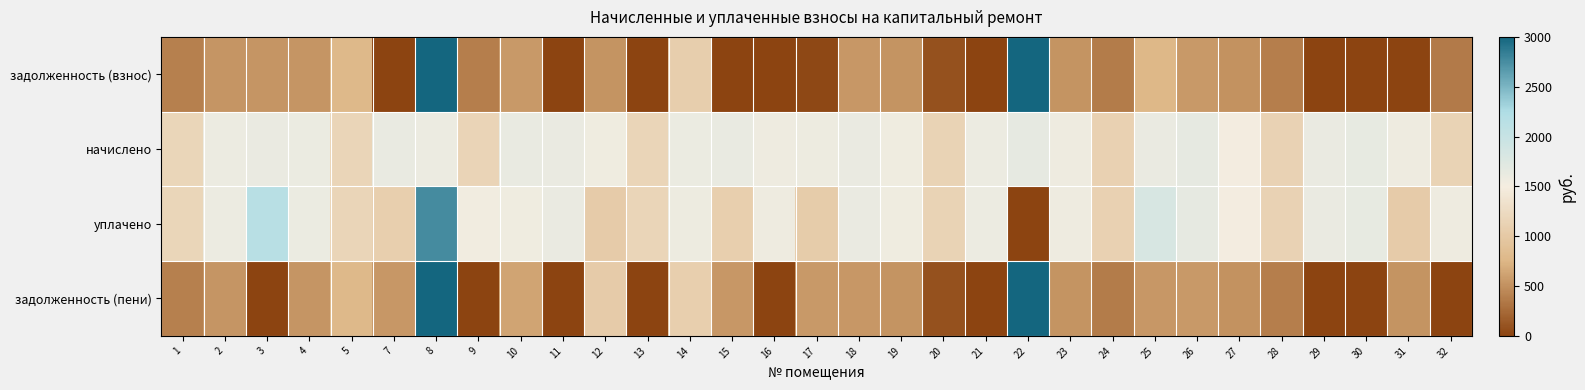

What is the total value across all series at 32?

3062.0